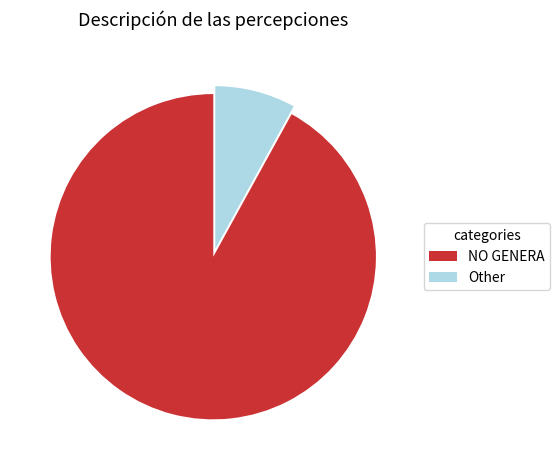

True or false: Other accounts for 22% of the total.

False